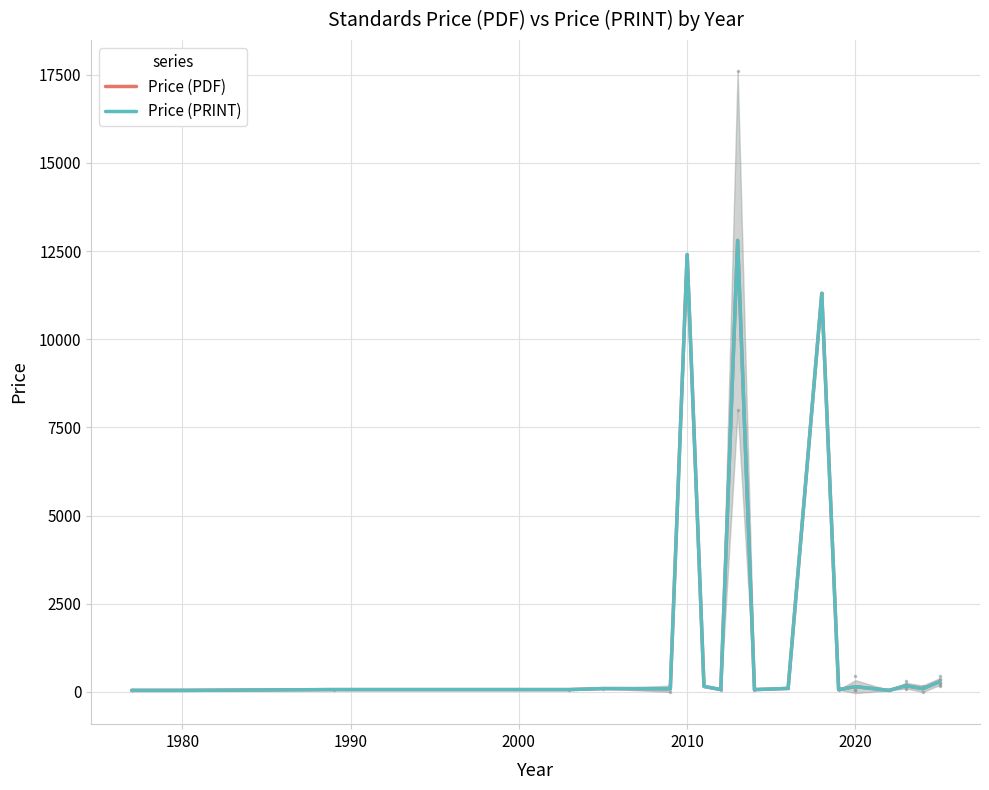

Where is the first local maximum for Price (PDF)?

2010